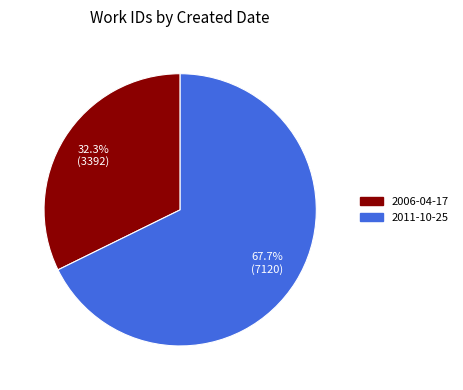

To the nearest percent, what is the difference between the 2006-04-17 and 2011-10-25 slice percentages?

35%